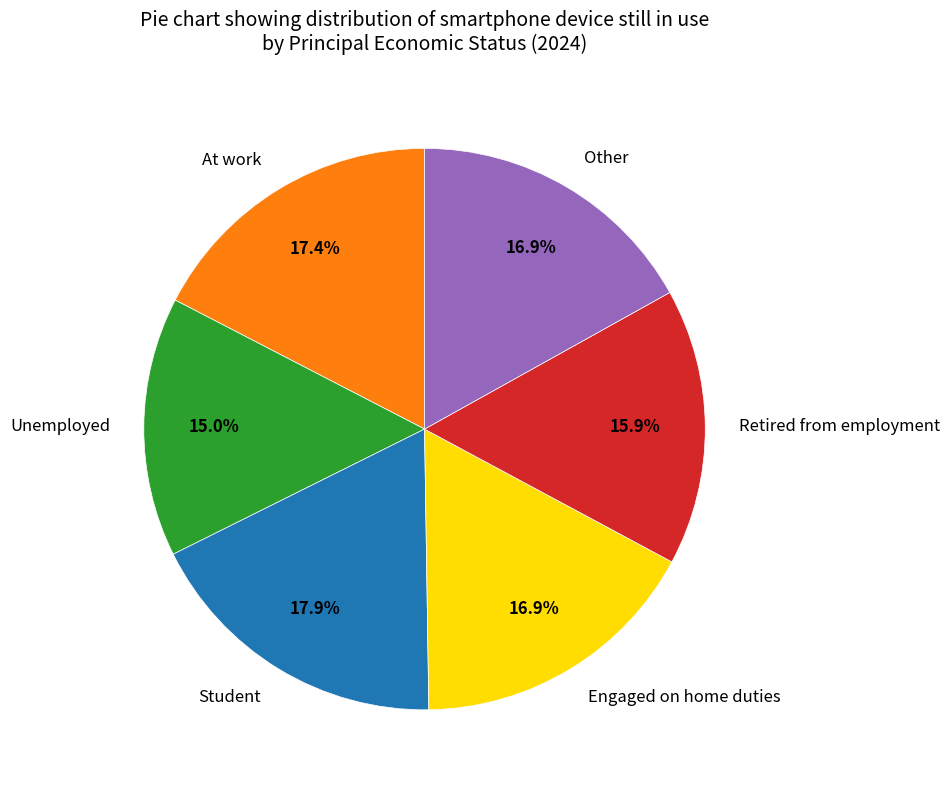

To the nearest percent, what is the average slice percentage?

17%